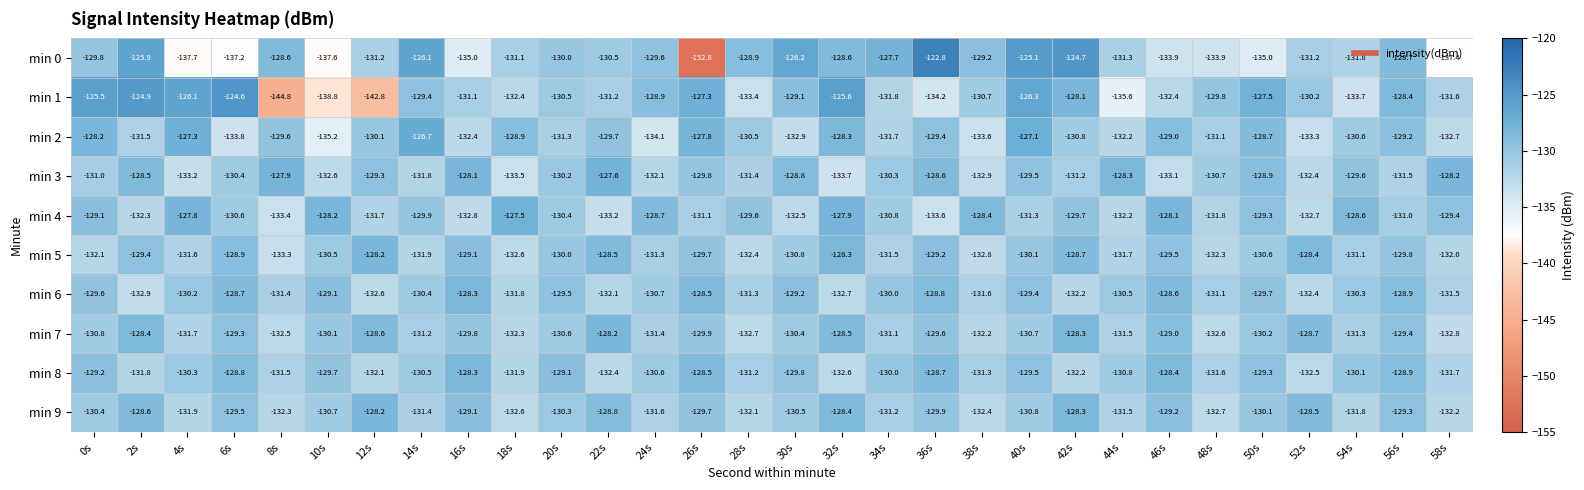

Read the min 5 value at 34s.

-131.5